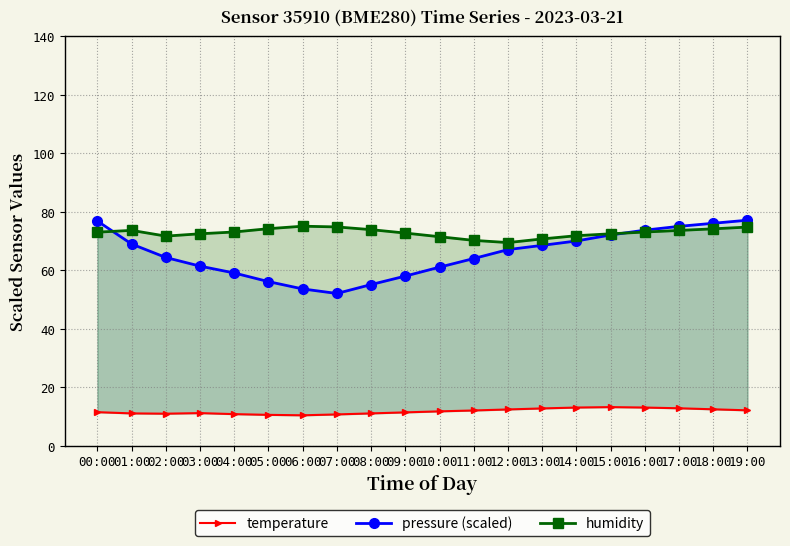

How many data points in pressure are above 67?

10